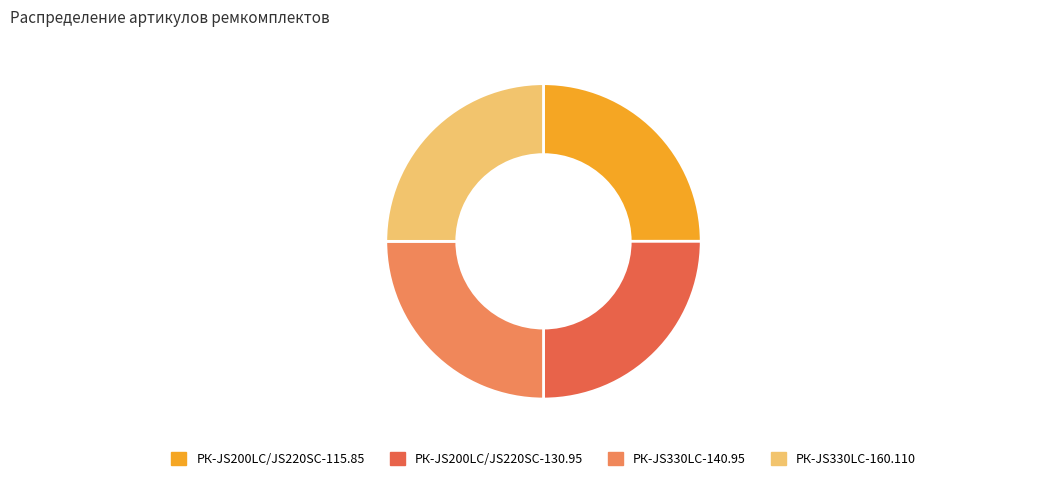

What is the ratio of the value at РК-JS200LC/JS220SC-115.85 to the value at РК-JS330LC-160.110?

1.0